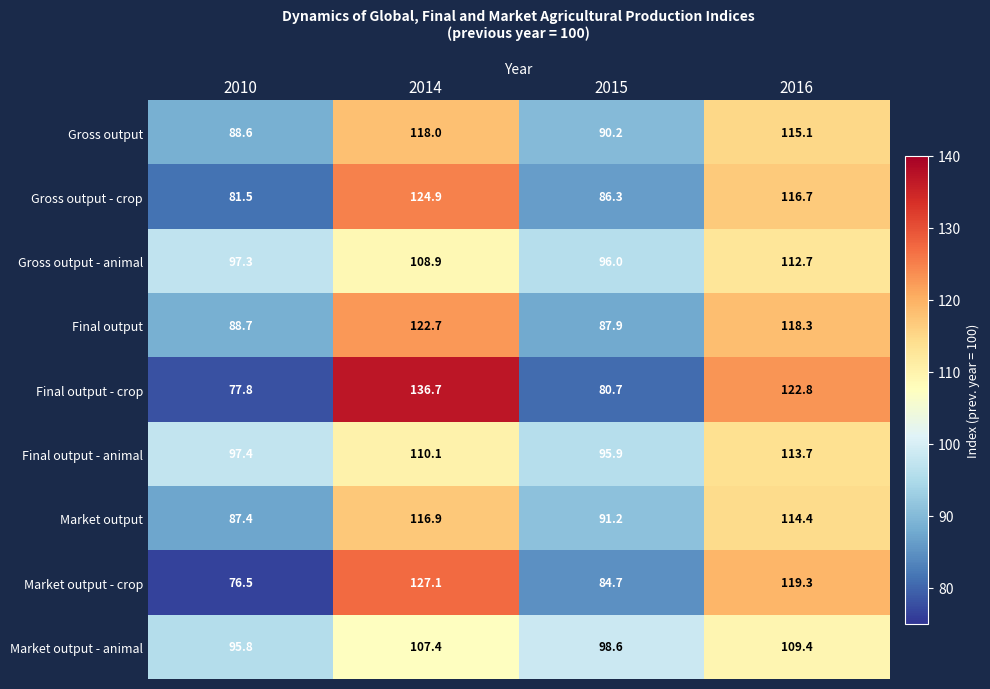

True or false: Gross output - crop has a value of 124.9 at 2014.

True